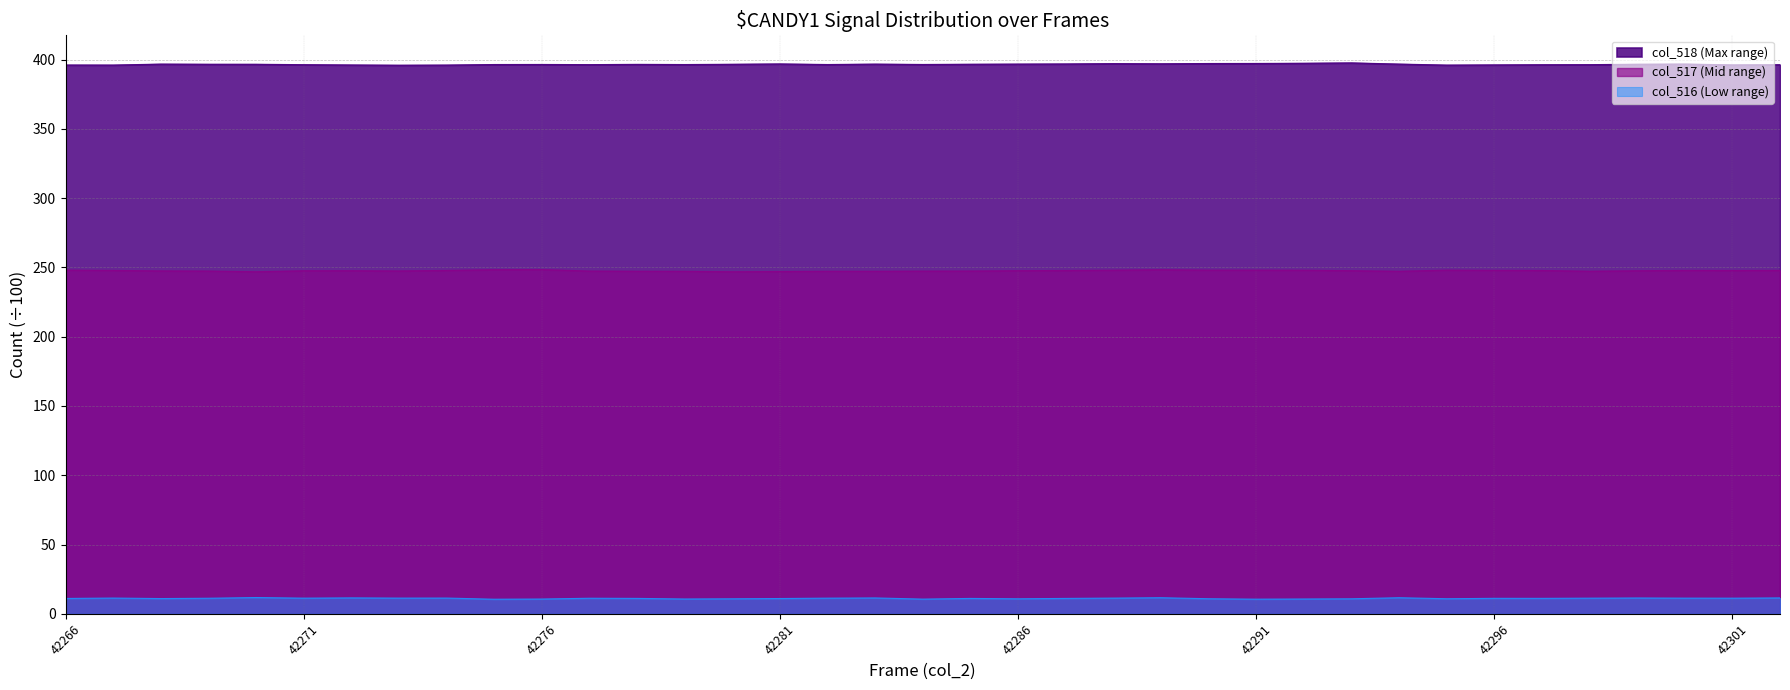

What is the difference between the highest and lowest values at 42285?

385.6